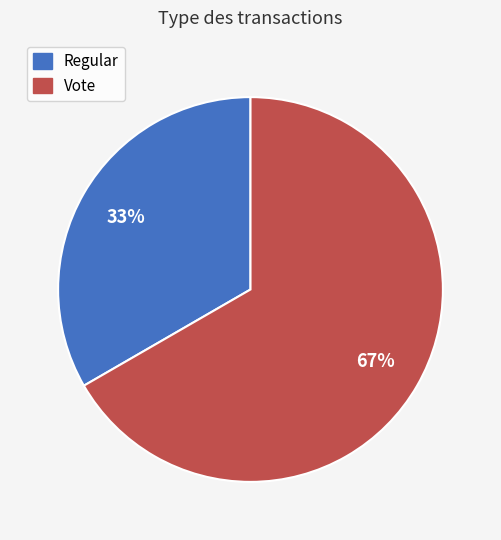

Combined, do Vote and Regular account for over 50%?

Yes